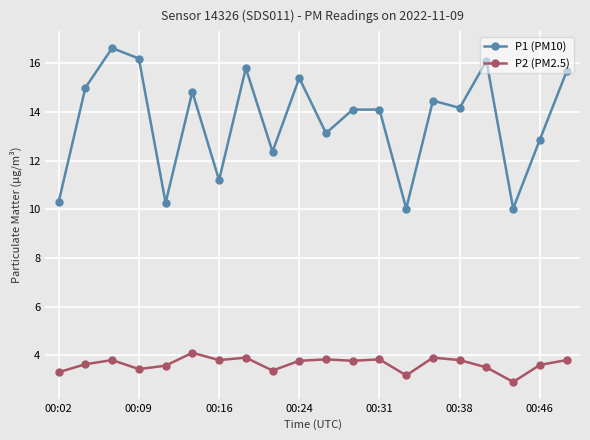

In P2 (PM2.5), how many points are higher than both neighbors (excluding endpoints)?

6